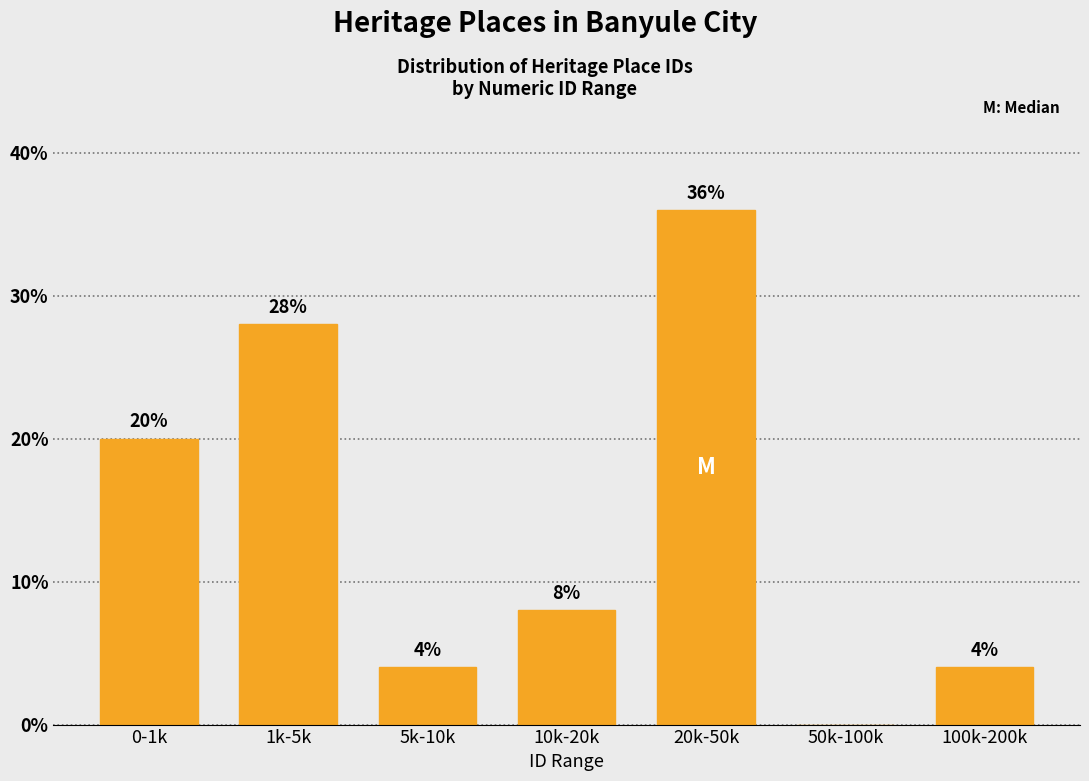

Reading left to right, list all the values displayed in this chart.

0-1k=20.0	1k-5k=28.0	5k-10k=4.0	10k-20k=8.0	20k-50k=36.0	50k-100k=0.0	100k-200k=4.0